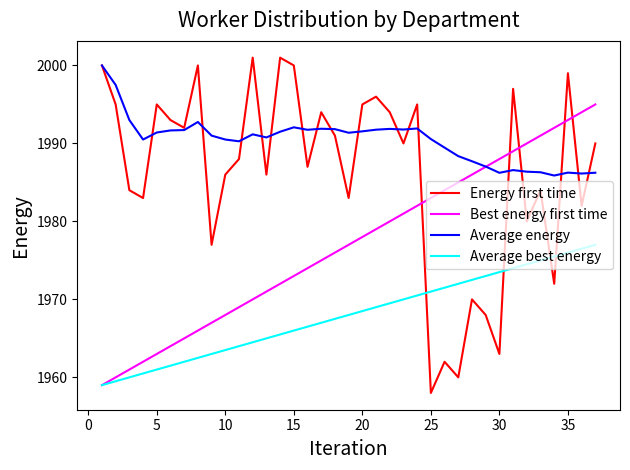

How many times do Energy first time and Average best energy cross each other?

4